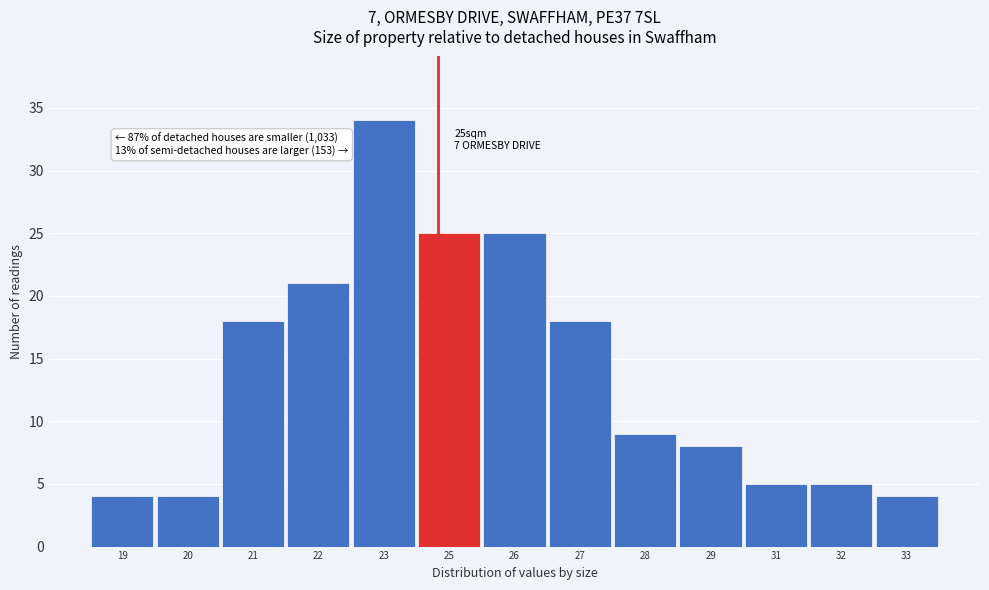

Reading left to right, extract all data points from this chart.

4	4	18	21	34	25	25	18	9	8	5	5	4